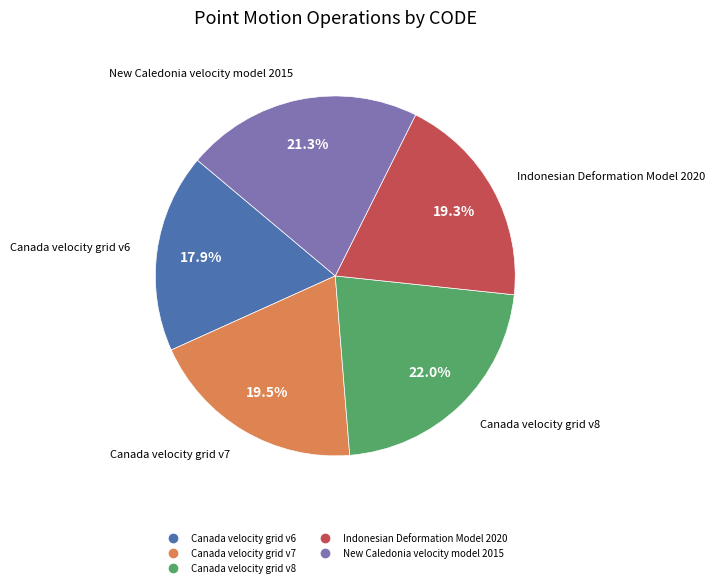

Between New Caledonia velocity model 2015 and Canada velocity grid v8, which is larger?

Canada velocity grid v8